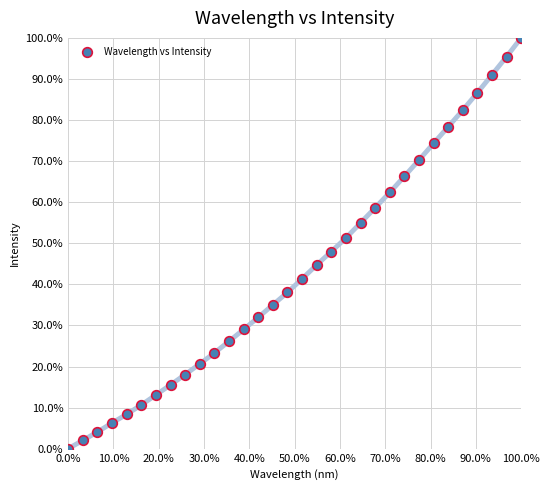

What is the range of X values (max minus min)?

100.0